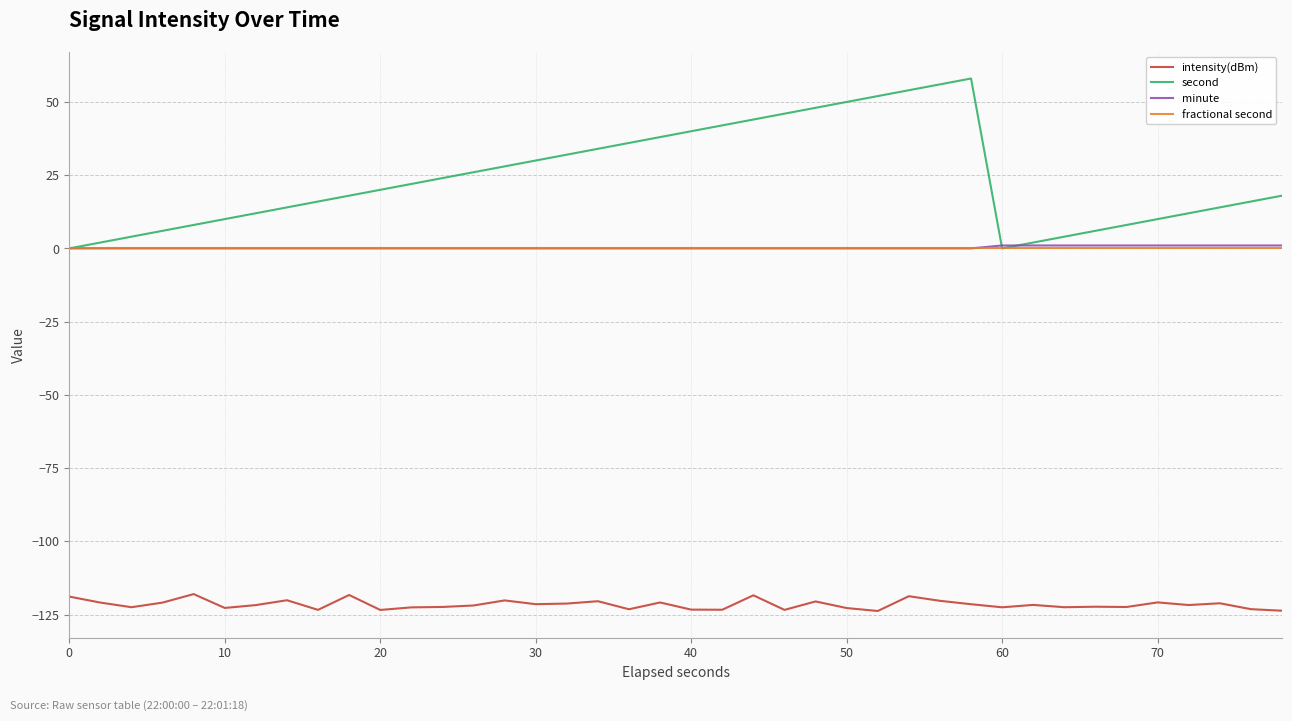

True or false: minute and intensity(dBm) intersect in this chart.

False